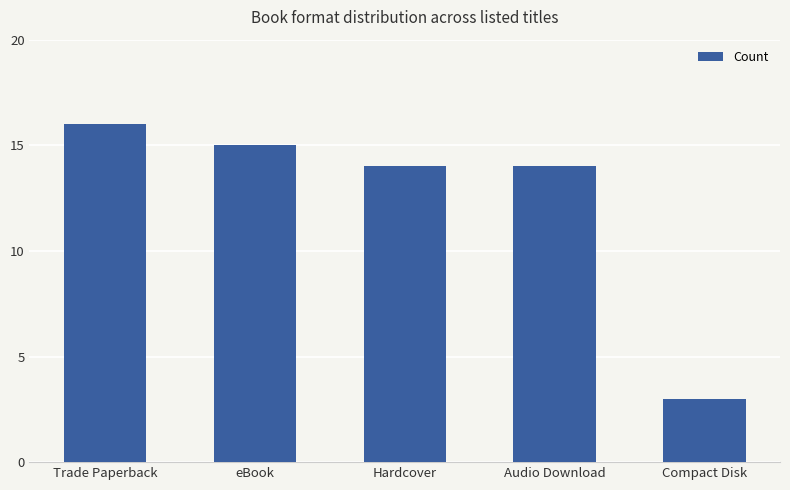

What is the approximate value at Hardcover?

14